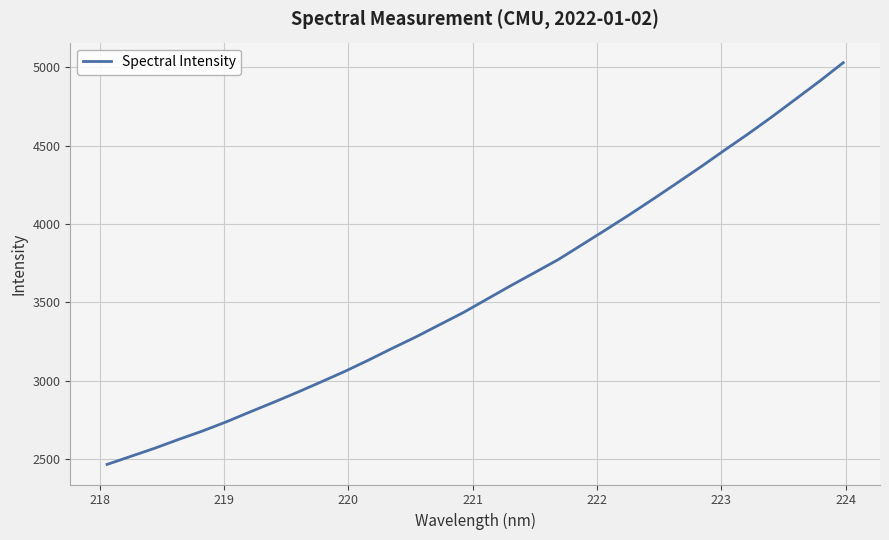

Reading left to right, transcribe all the data shown in this chart.

2466.9	2518.5	2570.0	2625.7	2679.3	2737.5	2800.8	2862.7	2926.4	2992.7	3059.9	3132.2	3207.4	3280.4	3358.4	3436.1	3522.1	3607.7	3690.7	3774.2	3869.0	3964.0	4060.7	4160.3	4262.2	4365.0	4471.3	4575.6	4684.4	4797.2	4910.6	5029.0